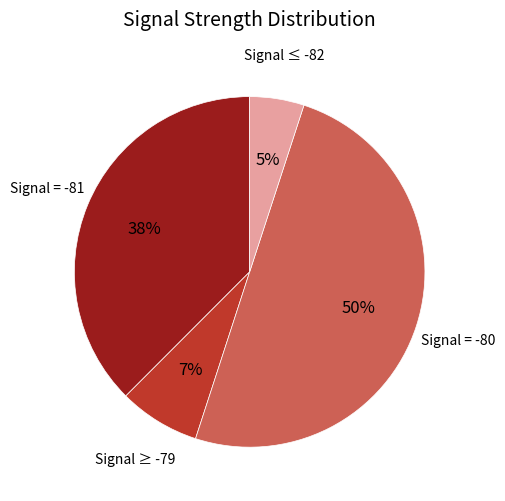

The Signal = -80 slice represents 50% of the pie. True or false?

True